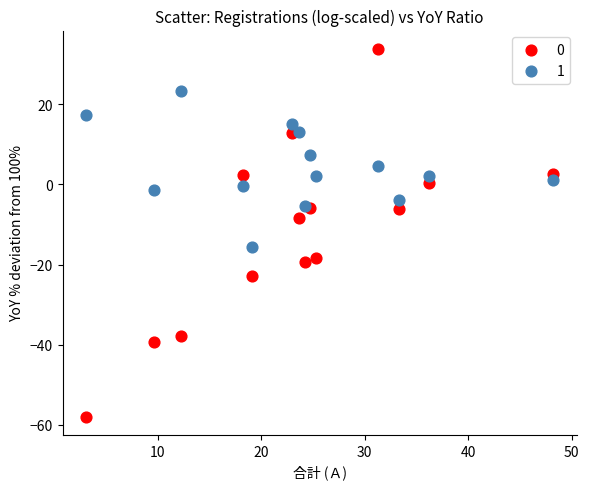

Across all data points, what is the range of Y values (max minus min)?

91.7